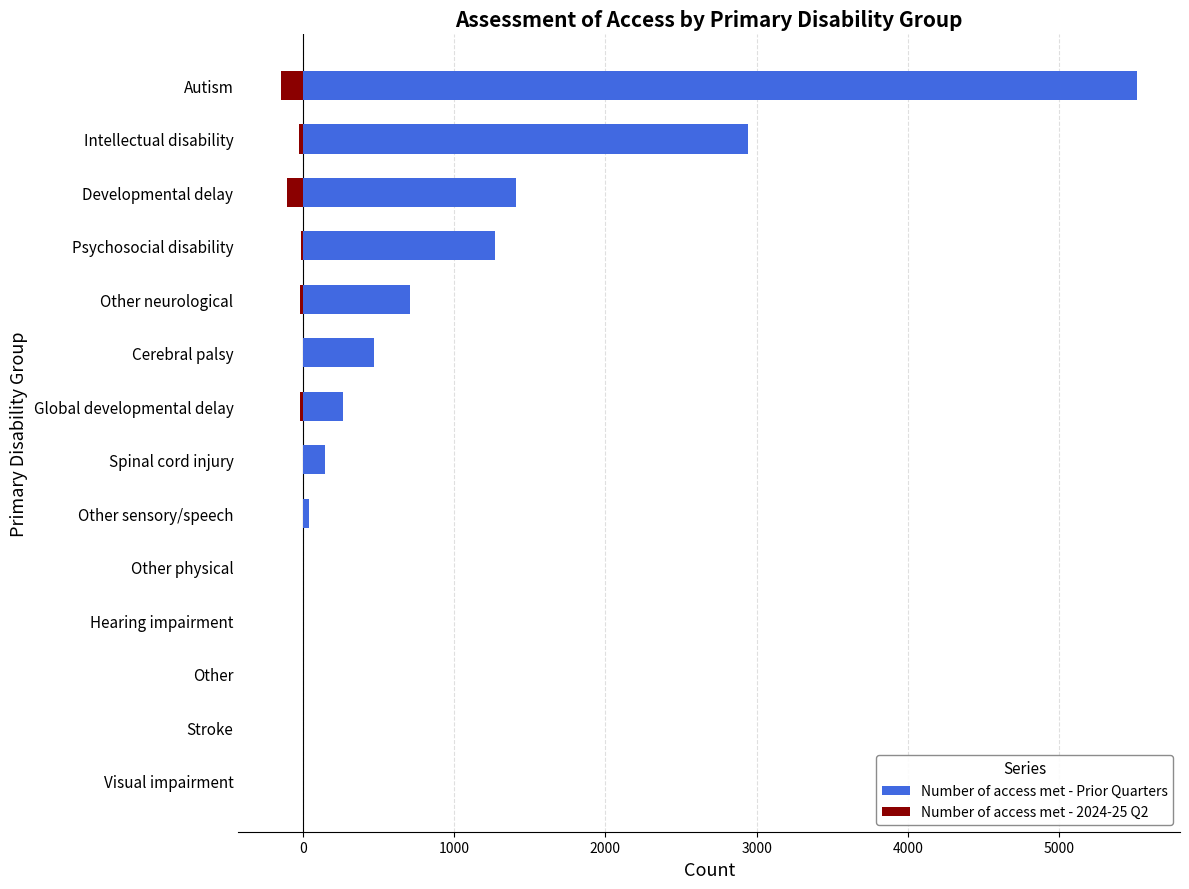

Which series has the largest total across all categories?

Number of access met - Prior Quarters